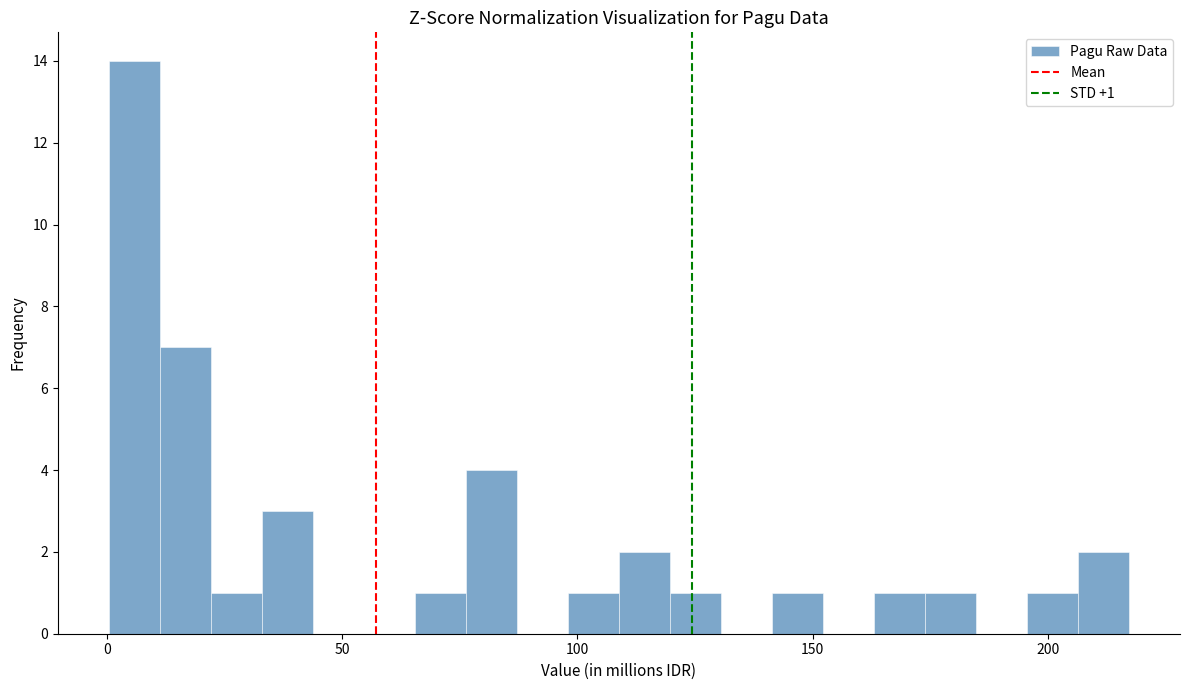

Read against the x-axis, roughly where is the centre of the tallest bar?

5